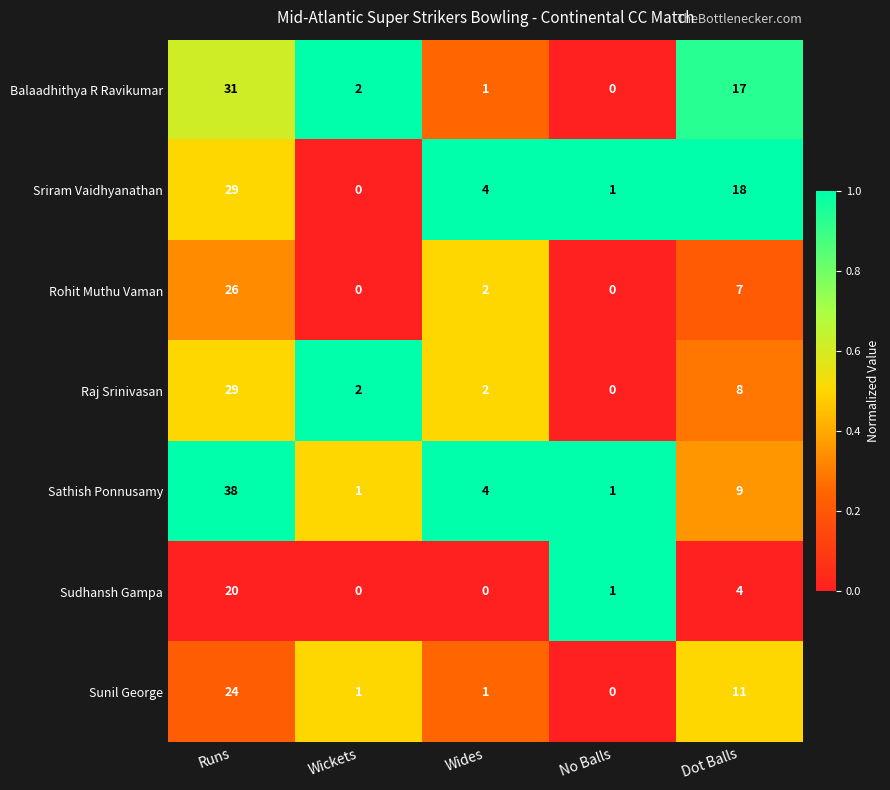

What is the spread (max minus min) of values at Runs?

18